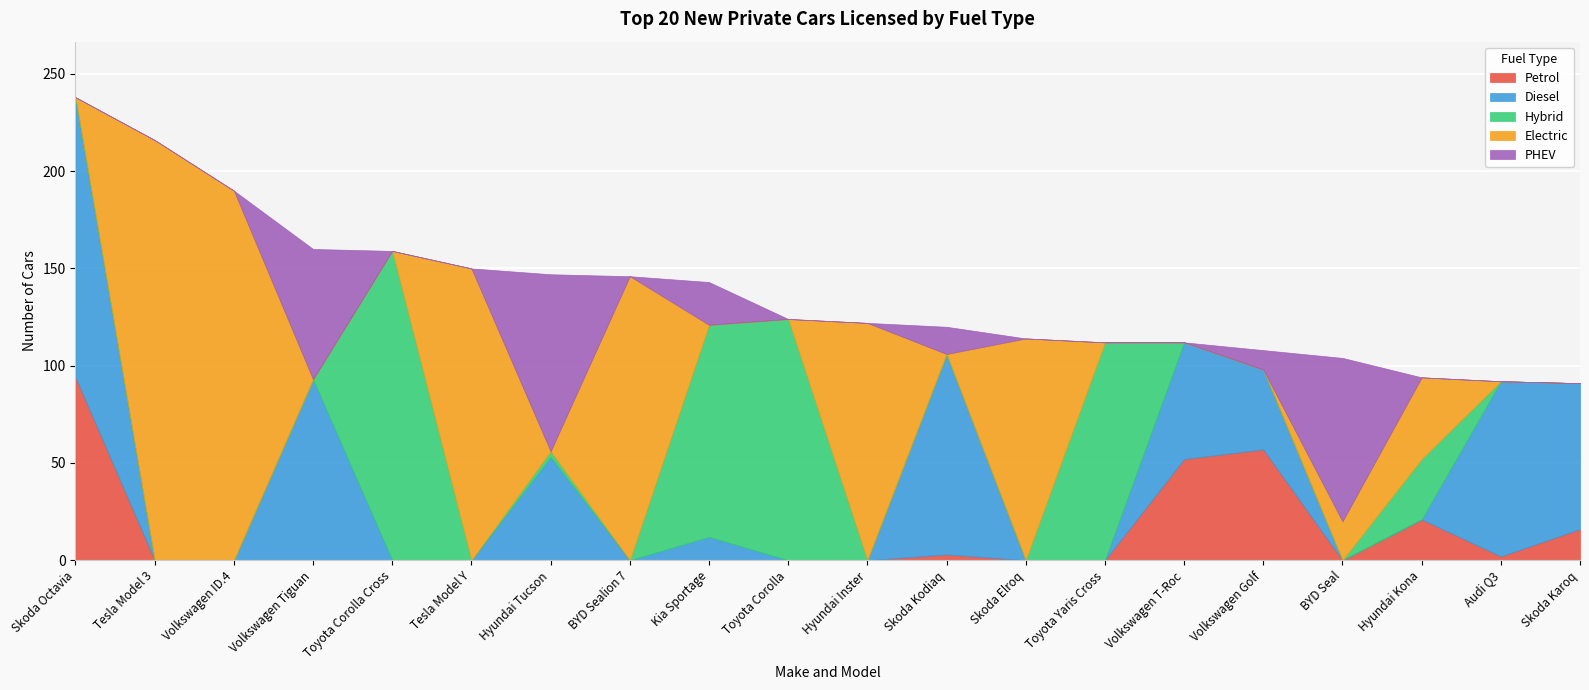

True or false: Petrol and PHEV cross at least once.

True